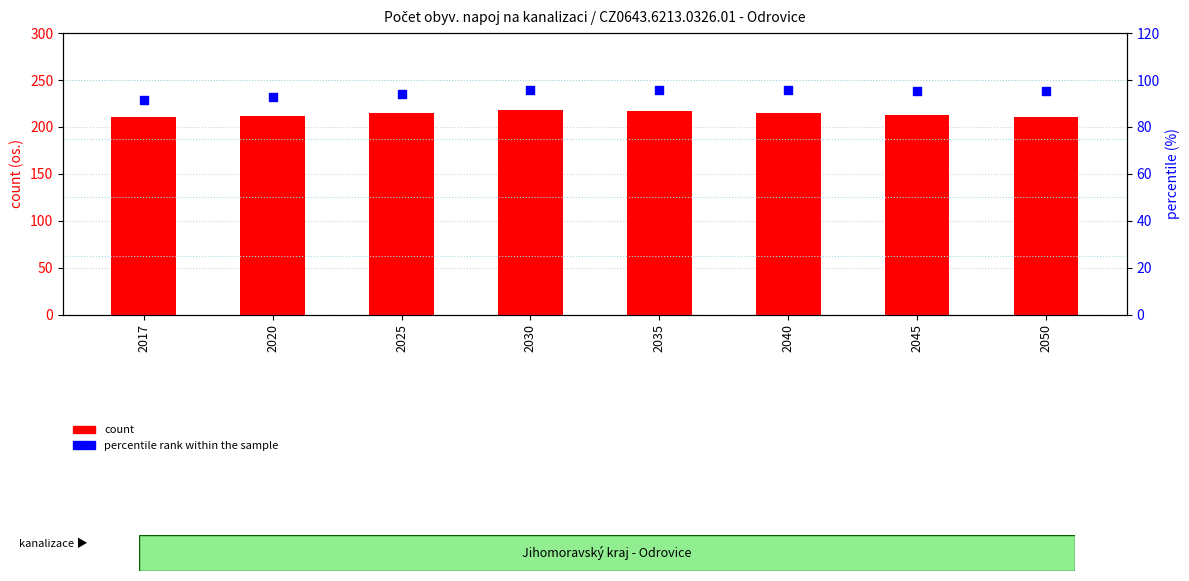

Is the value of count at 2017 greater than the value of percentile rank within the sample at 2050?

Yes